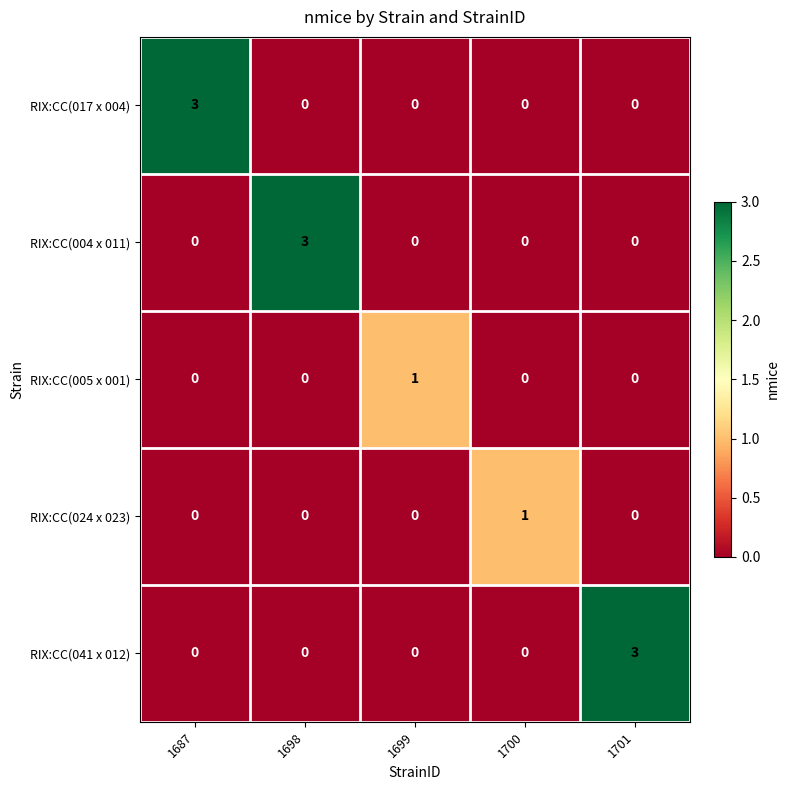

Reading left to right, extract all data points from this chart.

RIX:CC(017 x 004): 3	0	0	0	0
RIX:CC(004 x 011): 0	3	0	0	0
RIX:CC(005 x 001): 0	0	1	0	0
RIX:CC(024 x 023): 0	0	0	1	0
RIX:CC(041 x 012): 0	0	0	0	3